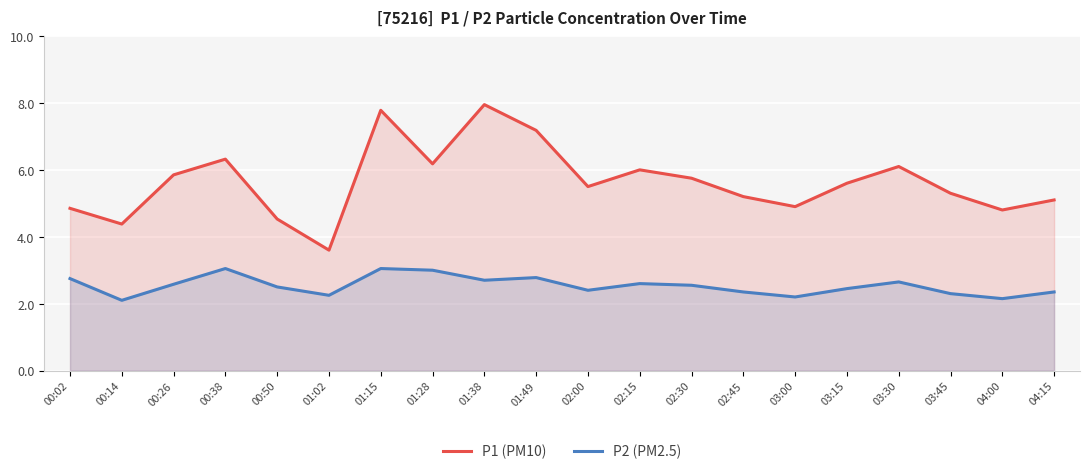

How many lines are shown in the chart?

2